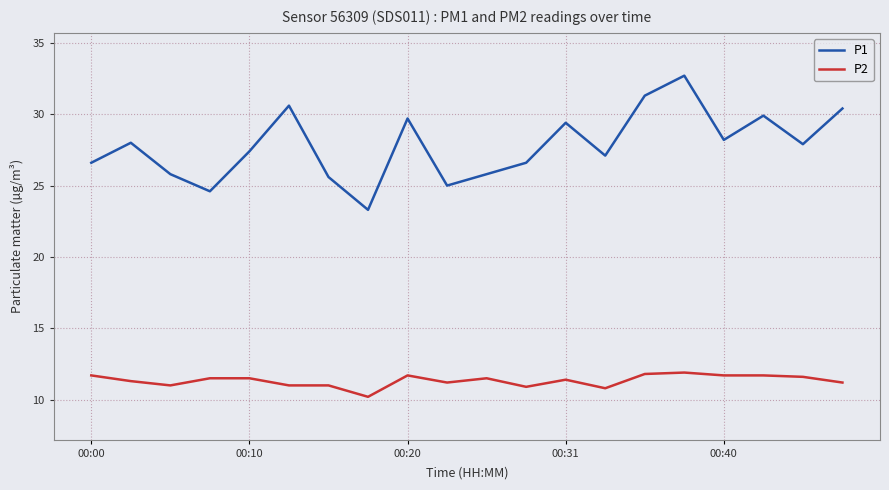

Which series has the largest total across all categories?

P1